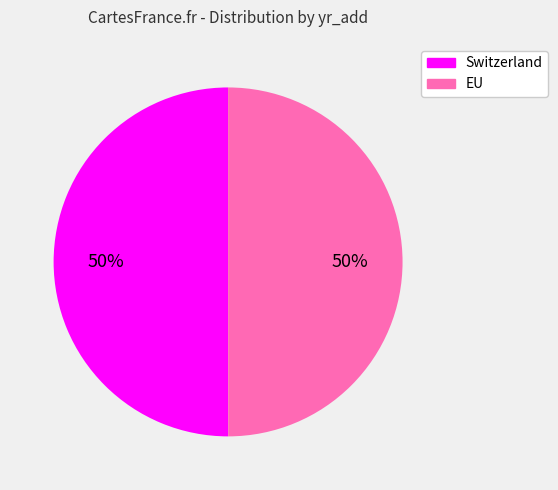

Is the sum of EU and Switzerland greater than half?

Yes